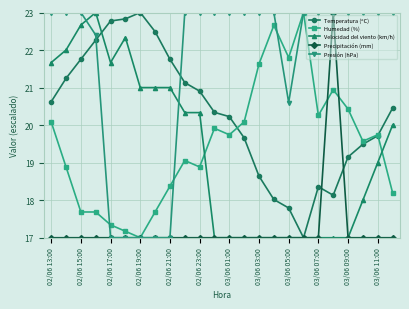

How many categories are shown in the chart?

24